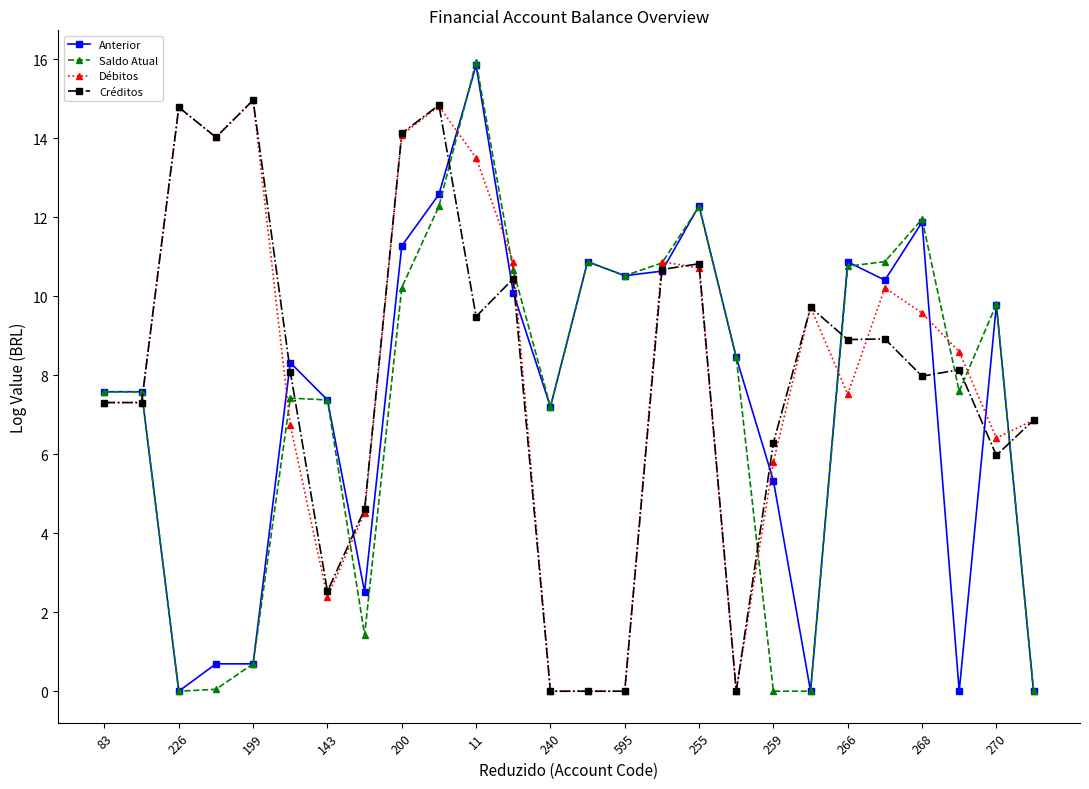

At how many categories does at least one series exceed 4?

26